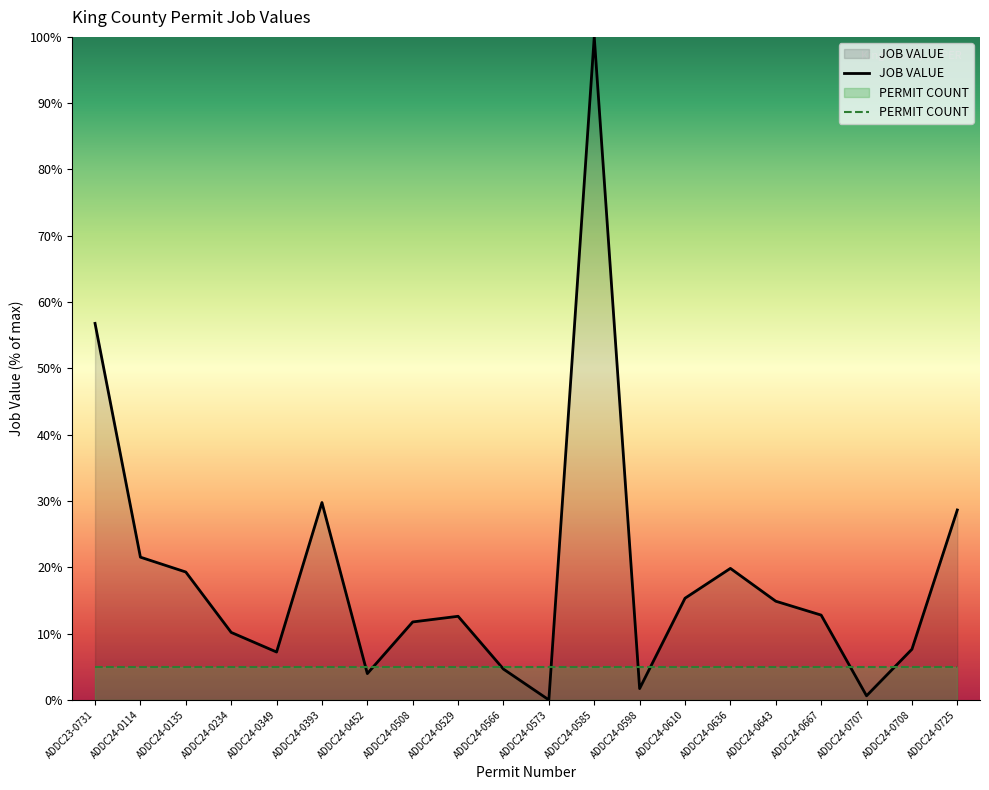

How many points are lower than both their immediate neighbors (excluding endpoints)?

5